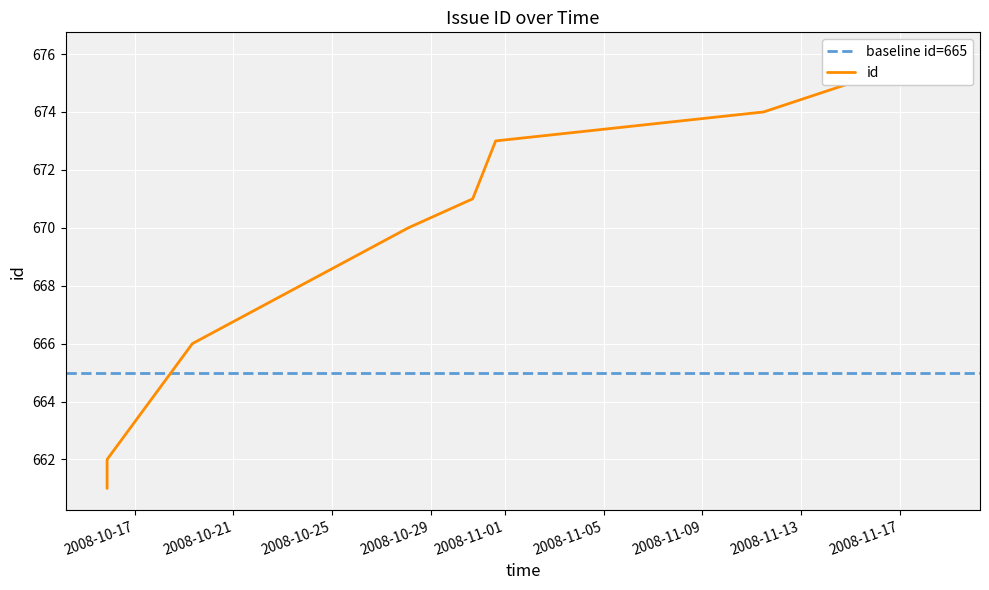

Is it true that the value at 2008-11-18 13:38:13 is 1069?

False